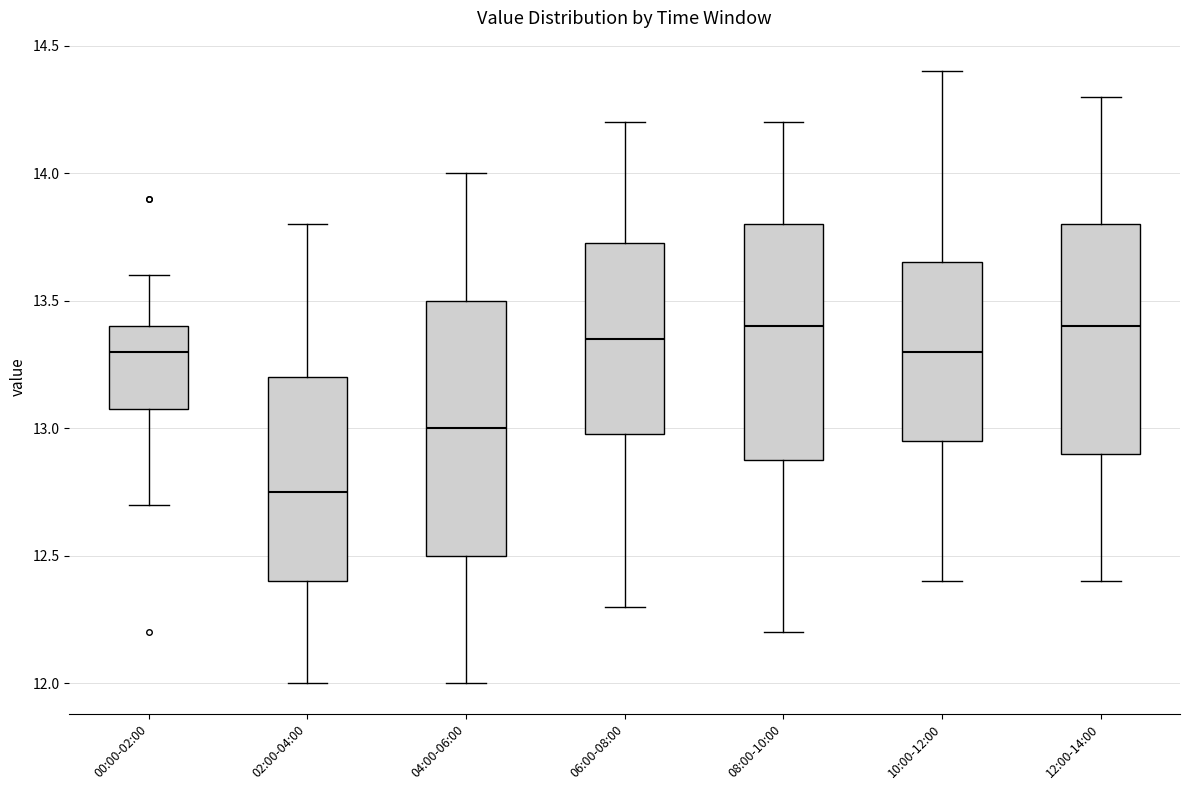

Reading left to right, transcribe this box plot: for each box, give where its median line is, the range the box spans, and where its two whiskers end, as read against the y-axis. The values are not printed on the chart, so give them approximately, as read against the axis.

00:00-02:00: median 13.30, box 13.10 to 13.40, whiskers 12.70 to 13.60
02:00-04:00: median 12.75, box 12.40 to 13.20, whiskers 12.00 to 13.80
04:00-06:00: median 13.00, box 12.50 to 13.50, whiskers 12.00 to 14.00
06:00-08:00: median 13.35, box 13.00 to 13.75, whiskers 12.30 to 14.20
08:00-10:00: median 13.40, box 12.90 to 13.80, whiskers 12.20 to 14.20
10:00-12:00: median 13.30, box 12.95 to 13.65, whiskers 12.40 to 14.40
12:00-14:00: median 13.40, box 12.90 to 13.80, whiskers 12.40 to 14.30